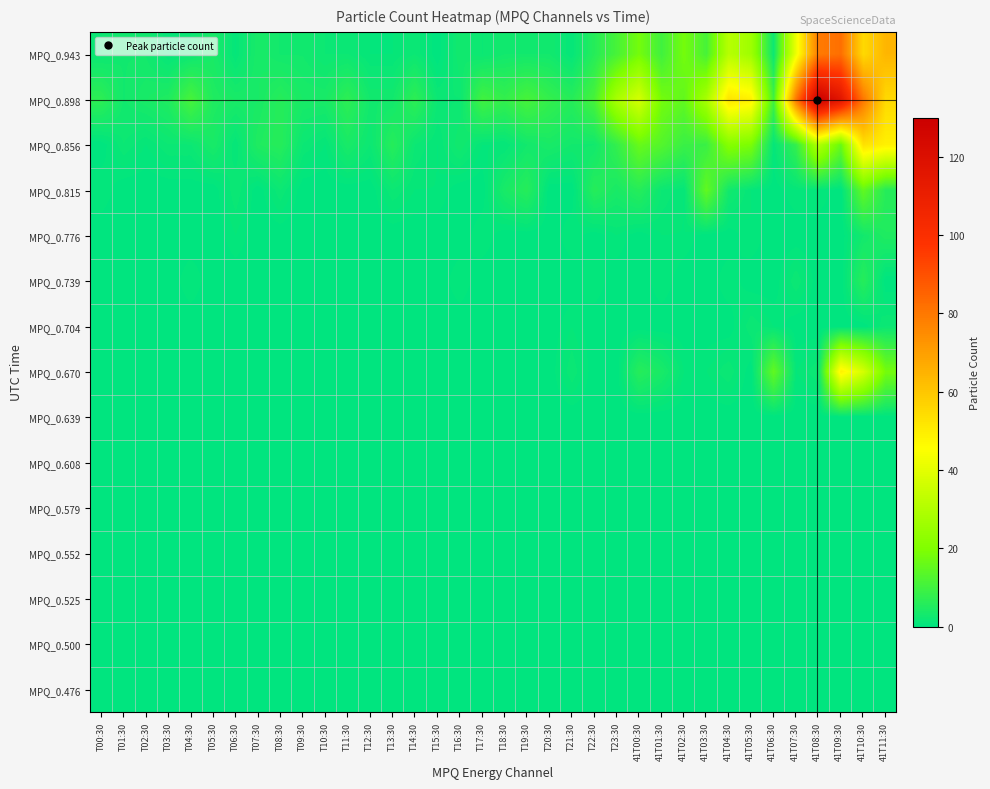

Reading right to left, what are all the values shown in this chart?

MPQ_0.476: 41T11:30=0	41T10:30=0	41T09:30=0	41T08:30=0	41T07:30=0	41T06:30=0	41T05:30=0	41T04:30=0	41T03:30=0	41T02:30=0	41T01:30=0	41T00:30=0	T23:30=0	T22:30=0	T21:30=0	T20:30=0	T19:30=0	T18:30=0	T17:30=0	T16:30=0	T15:30=0	T14:30=0	T13:30=0	T12:30=0	T11:30=0	T10:30=0	T09:30=0	T08:30=0	T07:30=0	T06:30=0	T05:30=0	T04:30=0	T03:30=0	T02:30=0	T01:30=0	T00:30=0
MPQ_0.500: 41T11:30=0	41T10:30=0	41T09:30=0	41T08:30=0	41T07:30=0	41T06:30=0	41T05:30=0	41T04:30=0	41T03:30=0	41T02:30=0	41T01:30=0	41T00:30=0	T23:30=0	T22:30=0	T21:30=0	T20:30=0	T19:30=0	T18:30=0	T17:30=0	T16:30=0	T15:30=0	T14:30=0	T13:30=0	T12:30=0	T11:30=0	T10:30=0	T09:30=0	T08:30=0	T07:30=0	T06:30=0	T05:30=0	T04:30=0	T03:30=0	T02:30=0	T01:30=0	T00:30=0
MPQ_0.525: 41T11:30=0	41T10:30=0	41T09:30=0	41T08:30=0	41T07:30=0	41T06:30=0	41T05:30=0	41T04:30=0	41T03:30=0	41T02:30=0	41T01:30=0	41T00:30=0	T23:30=0	T22:30=0	T21:30=0	T20:30=0	T19:30=0	T18:30=0	T17:30=0	T16:30=0	T15:30=0	T14:30=0	T13:30=0	T12:30=0	T11:30=0	T10:30=0	T09:30=0	T08:30=0	T07:30=0	T06:30=0	T05:30=0	T04:30=0	T03:30=0	T02:30=0	T01:30=0	T00:30=0
MPQ_0.552: 41T11:30=0	41T10:30=0	41T09:30=0	41T08:30=0	41T07:30=0	41T06:30=0	41T05:30=0	41T04:30=0	41T03:30=0	41T02:30=0	41T01:30=0	41T00:30=0	T23:30=0	T22:30=0	T21:30=0	T20:30=0	T19:30=0	T18:30=0	T17:30=0	T16:30=0	T15:30=0	T14:30=0	T13:30=0	T12:30=0	T11:30=0	T10:30=0	T09:30=0	T08:30=0	T07:30=0	T06:30=0	T05:30=0	T04:30=0	T03:30=0	T02:30=0	T01:30=0	T00:30=0
MPQ_0.579: 41T11:30=0	41T10:30=0	41T09:30=0	41T08:30=0	41T07:30=0	41T06:30=0	41T05:30=0	41T04:30=0	41T03:30=0	41T02:30=0	41T01:30=0	41T00:30=0	T23:30=0	T22:30=0	T21:30=0	T20:30=0	T19:30=0	T18:30=0	T17:30=0	T16:30=0	T15:30=0	T14:30=0	T13:30=0	T12:30=0	T11:30=0	T10:30=0	T09:30=0	T08:30=0	T07:30=0	T06:30=0	T05:30=0	T04:30=0	T03:30=0	T02:30=0	T01:30=0	T00:30=0
MPQ_0.608: 41T11:30=0	41T10:30=0	41T09:30=0	41T08:30=0	41T07:30=0	41T06:30=0	41T05:30=0	41T04:30=0	41T03:30=0	41T02:30=0	41T01:30=0	41T00:30=0	T23:30=0	T22:30=0	T21:30=0	T20:30=0	T19:30=0	T18:30=0	T17:30=0	T16:30=0	T15:30=0	T14:30=0	T13:30=0	T12:30=0	T11:30=0	T10:30=0	T09:30=0	T08:30=0	T07:30=0	T06:30=0	T05:30=0	T04:30=0	T03:30=0	T02:30=0	T01:30=0	T00:30=0
MPQ_0.639: 41T11:30=0	41T10:30=0	41T09:30=0	41T08:30=0	41T07:30=0	41T06:30=0	41T05:30=0	41T04:30=0	41T03:30=0	41T02:30=0	41T01:30=0	41T00:30=0	T23:30=0	T22:30=0	T21:30=0	T20:30=0	T19:30=0	T18:30=0	T17:30=0	T16:30=0	T15:30=0	T14:30=0	T13:30=0	T12:30=0	T11:30=0	T10:30=0	T09:30=0	T08:30=0	T07:30=0	T06:30=0	T05:30=0	T04:30=0	T03:30=0	T02:30=0	T01:30=0	T00:30=0
MPQ_0.670: 41T11:30=18	41T10:30=37	41T09:30=49	41T08:30=2	41T07:30=1	41T06:30=15	41T05:30=0	41T04:30=2	41T03:30=1	41T02:30=1	41T01:30=4	41T00:30=6	T23:30=0	T22:30=0	T21:30=2	T20:30=0	T19:30=0	T18:30=0	T17:30=0	T16:30=0	T15:30=0	T14:30=0	T13:30=0	T12:30=0	T11:30=0	T10:30=0	T09:30=0	T08:30=0	T07:30=0	T06:30=0	T05:30=0	T04:30=0	T03:30=0	T02:30=0	T01:30=0	T00:30=0
MPQ_0.704: 41T11:30=2	41T10:30=0	41T09:30=0	41T08:30=0	41T07:30=0	41T06:30=1	41T05:30=2	41T04:30=0	41T03:30=0	41T02:30=0	41T01:30=0	41T00:30=0	T23:30=0	T22:30=0	T21:30=1	T20:30=0	T19:30=0	T18:30=0	T17:30=0	T16:30=0	T15:30=0	T14:30=0	T13:30=0	T12:30=0	T11:30=0	T10:30=0	T09:30=0	T08:30=0	T07:30=0	T06:30=0	T05:30=0	T04:30=0	T03:30=0	T02:30=0	T01:30=0	T00:30=0
MPQ_0.739: 41T11:30=0	41T10:30=6	41T09:30=0	41T08:30=0	41T07:30=2	41T06:30=0	41T05:30=0	41T04:30=1	41T03:30=0	41T02:30=0	41T01:30=1	41T00:30=0	T23:30=0	T22:30=1	T21:30=0	T20:30=0	T19:30=0	T18:30=0	T17:30=0	T16:30=1	T15:30=0	T14:30=0	T13:30=0	T12:30=0	T11:30=0	T10:30=0	T09:30=0	T08:30=0	T07:30=0	T06:30=0	T05:30=0	T04:30=1	T03:30=0	T02:30=0	T01:30=0	T00:30=0
MPQ_0.776: 41T11:30=5	41T10:30=3	41T09:30=0	41T08:30=0	41T07:30=0	41T06:30=0	41T05:30=1	41T04:30=0	41T03:30=0	41T02:30=1	41T01:30=1	41T00:30=0	T23:30=1	T22:30=0	T21:30=1	T20:30=0	T19:30=0	T18:30=0	T17:30=1	T16:30=0	T15:30=0	T14:30=0	T13:30=0	T12:30=0	T11:30=0	T10:30=0	T09:30=0	T08:30=0	T07:30=0	T06:30=1	T05:30=0	T04:30=0	T03:30=0	T02:30=0	T01:30=0	T00:30=0
MPQ_0.815: 41T11:30=6	41T10:30=15	41T09:30=0	41T08:30=1	41T07:30=1	41T06:30=0	41T05:30=1	41T04:30=3	41T03:30=15	41T02:30=1	41T01:30=2	41T00:30=6	T23:30=4	T22:30=6	T21:30=0	T20:30=0	T19:30=6	T18:30=4	T17:30=0	T16:30=0	T15:30=1	T14:30=1	T13:30=2	T12:30=0	T11:30=0	T10:30=0	T09:30=0	T08:30=2	T07:30=0	T06:30=2	T05:30=0	T04:30=0	T03:30=0	T02:30=0	T01:30=0	T00:30=1
MPQ_0.856: 41T11:30=49	41T10:30=53	41T09:30=16	41T08:30=30	41T07:30=8	41T06:30=1	41T05:30=19	41T04:30=21	41T03:30=9	41T02:30=9	41T01:30=13	41T00:30=16	T23:30=8	T22:30=3	T21:30=3	T20:30=4	T19:30=3	T18:30=1	T17:30=1	T16:30=3	T15:30=1	T14:30=2	T13:30=6	T12:30=2	T11:30=4	T10:30=1	T09:30=2	T08:30=6	T07:30=5	T06:30=1	T05:30=4	T04:30=2	T03:30=2	T02:30=1	T01:30=2	T00:30=0
MPQ_0.898: 41T11:30=55	41T10:30=80	41T09:30=116	41T08:30=130	41T07:30=80	41T06:30=10	41T05:30=49	41T04:30=52	41T03:30=28	41T02:30=15	41T01:30=18	41T00:30=37	T23:30=28	T22:30=11	T21:30=6	T20:30=8	T19:30=11	T18:30=8	T17:30=10	T16:30=2	T15:30=2	T14:30=7	T13:30=3	T12:30=3	T11:30=7	T10:30=4	T09:30=4	T08:30=6	T07:30=4	T06:30=4	T05:30=5	T04:30=11	T03:30=5	T02:30=4	T01:30=3	T00:30=7
MPQ_0.943: 41T11:30=64	41T10:30=55	41T09:30=82	41T08:30=79	41T07:30=42	41T06:30=2	41T05:30=26	41T04:30=31	41T03:30=11	41T02:30=18	41T01:30=10	41T00:30=18	T23:30=11	T22:30=6	T21:30=1	T20:30=3	T19:30=3	T18:30=3	T17:30=2	T16:30=3	T15:30=0	T14:30=2	T13:30=1	T12:30=1	T11:30=2	T10:30=2	T09:30=3	T08:30=3	T07:30=4	T06:30=1	T05:30=4	T04:30=2	T03:30=1	T02:30=3	T01:30=3	T00:30=2